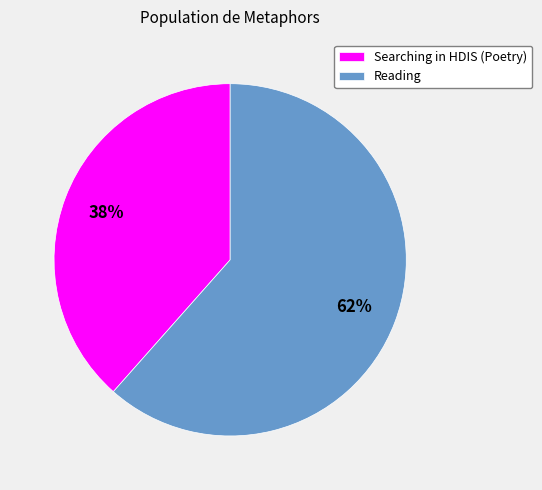

What is the smallest slice in the pie chart?

Searching in HDIS (Poetry)